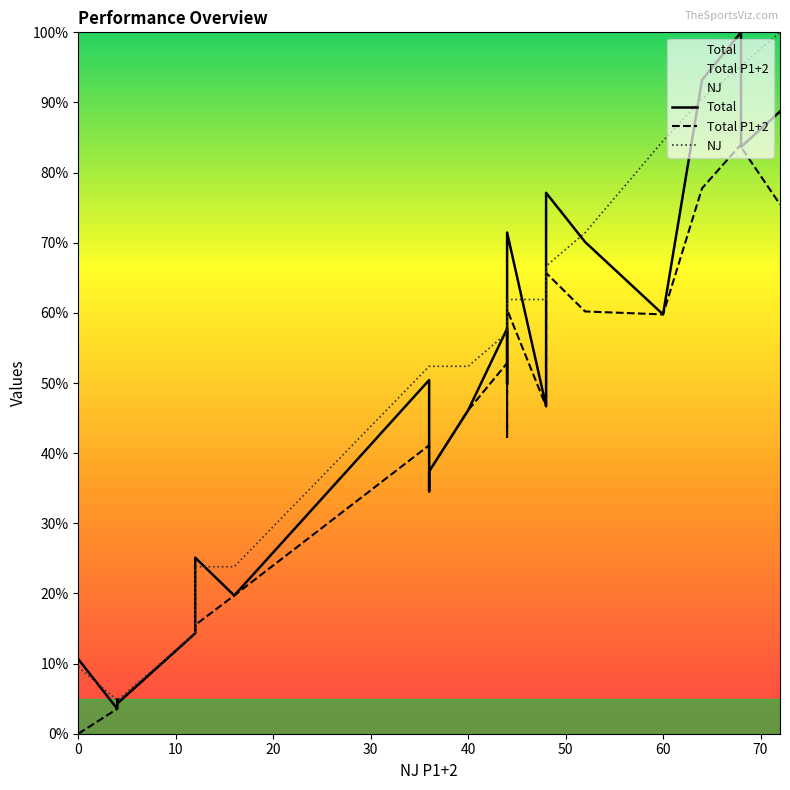

How many lines are shown in the chart?

3